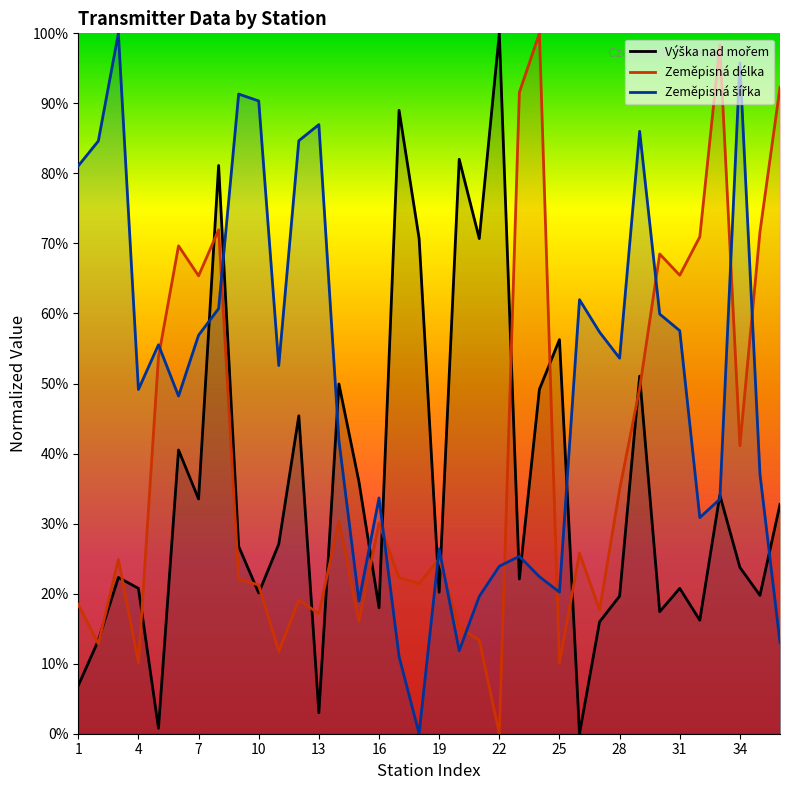

How many data points does each series have?

36